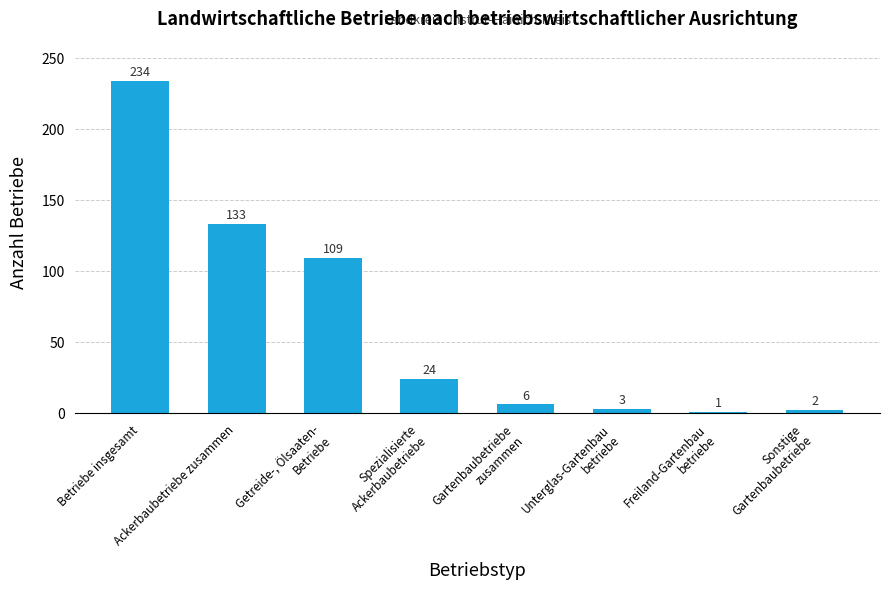

How many values are below 24?

4